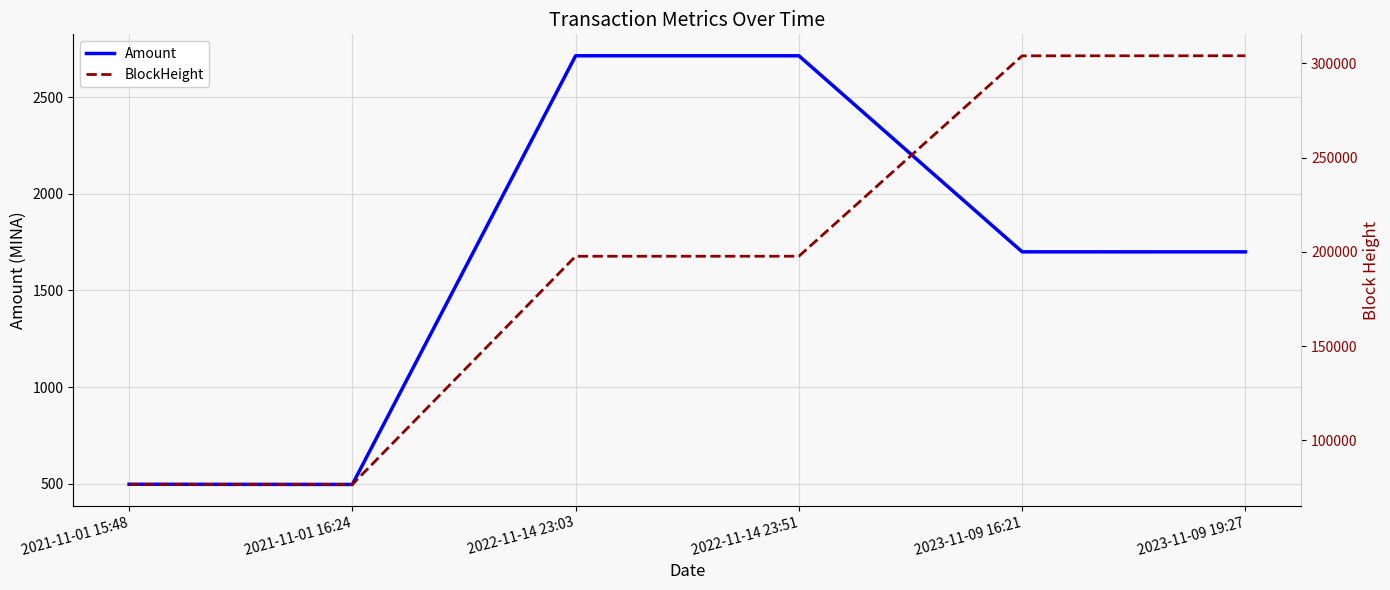

What is the difference between the highest and lowest values at 2021-11-01 16:24?

76077.2